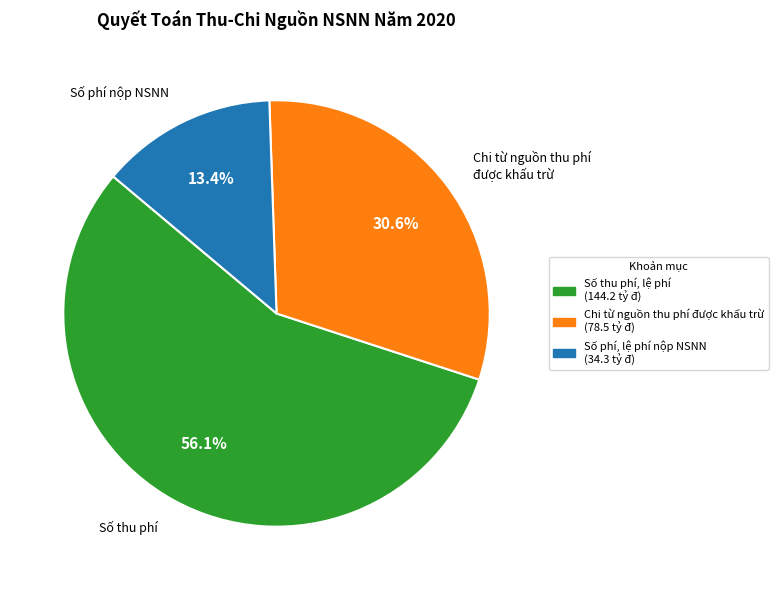

To the nearest percent, what portion does Chi từ nguồn thu phí được khấu trừ represent?

31%